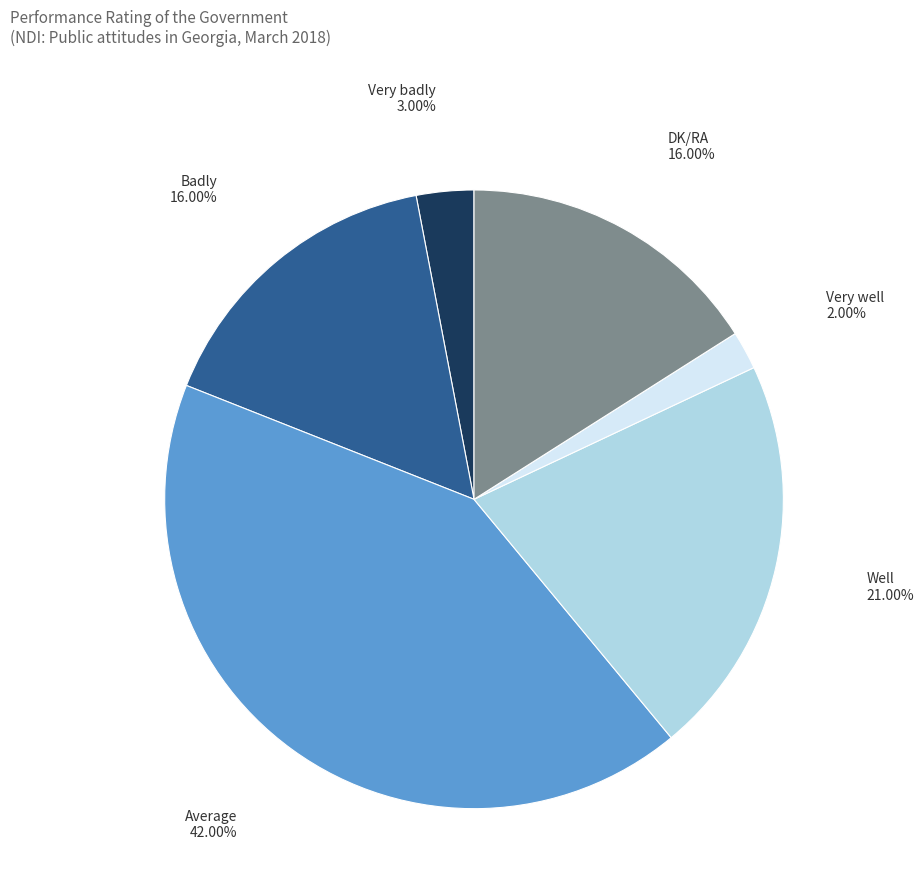

To the nearest percent, what is the average slice percentage?

17%